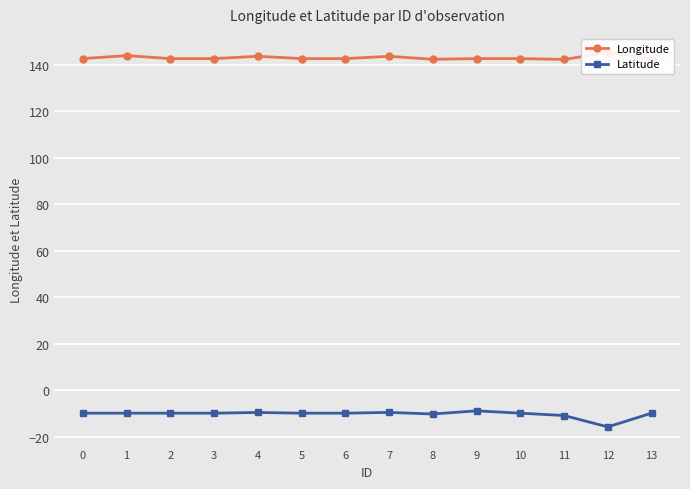

Which series has the largest range (max minus min)?

Latitude